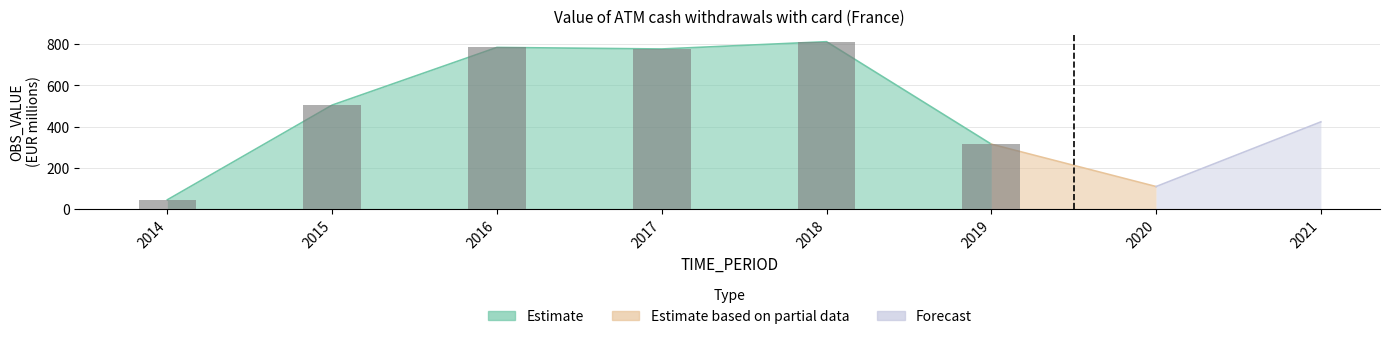

True or false: the data shows 783.8 at 2016.

True